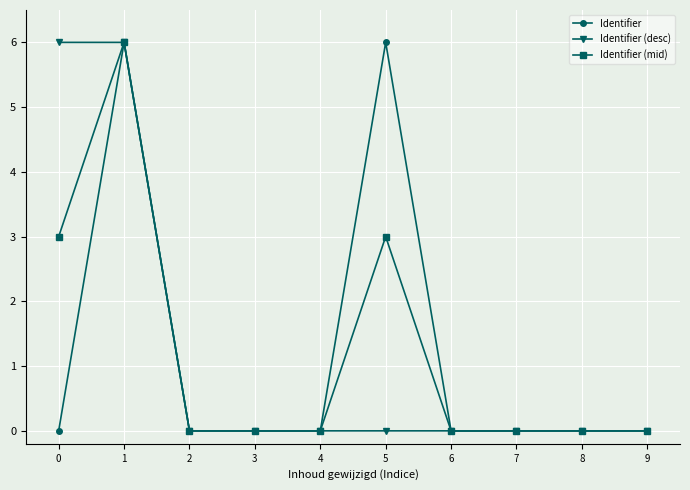

What is the difference between the maximum and minimum values in the Identifier (desc) series?

6.0